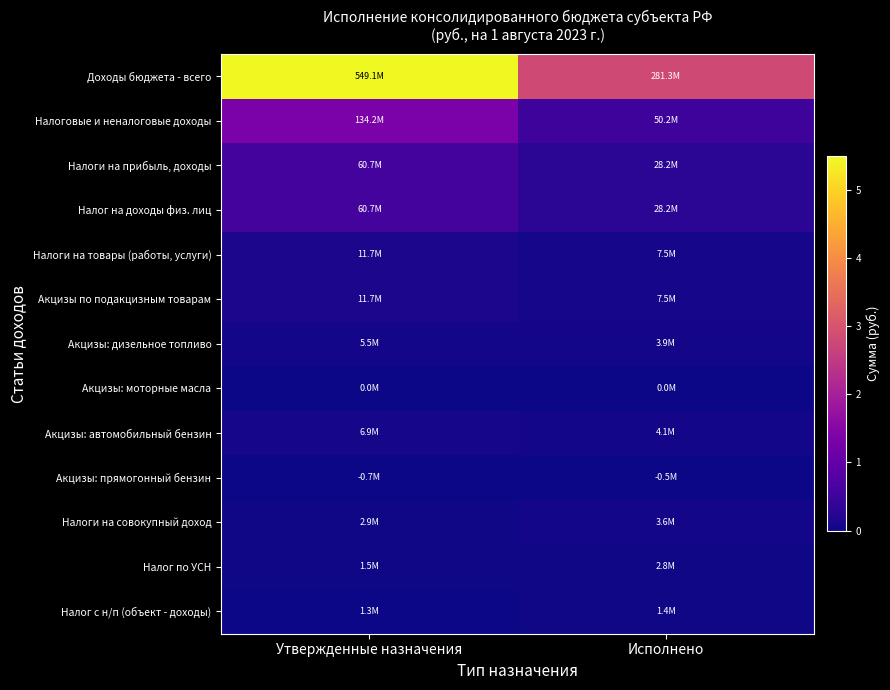

What is the difference between the highest and lowest values at Исполнено?

281728108.5